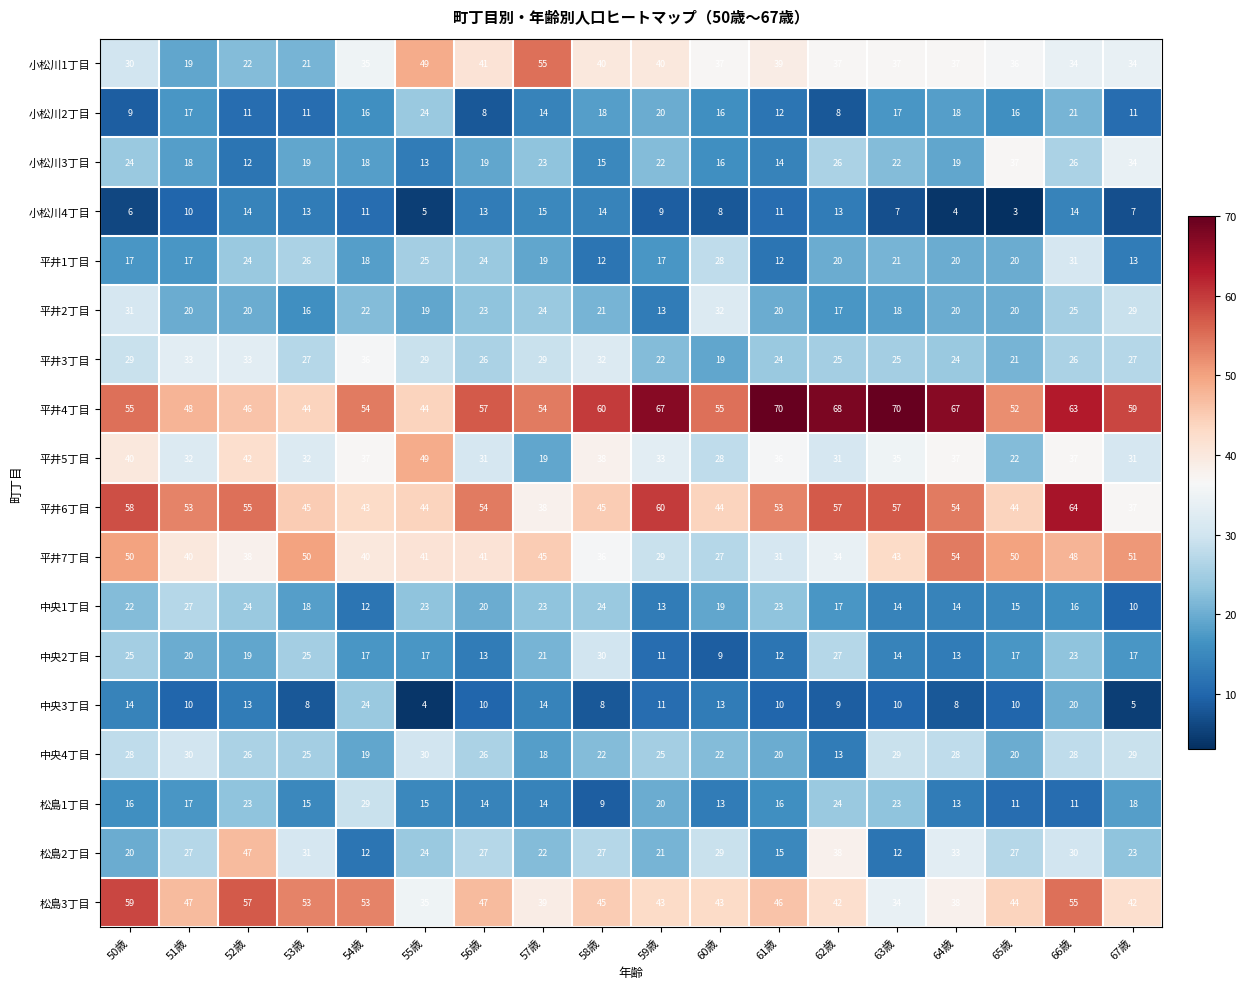

At which label does 中央4丁目 first exceed 26?

50歳